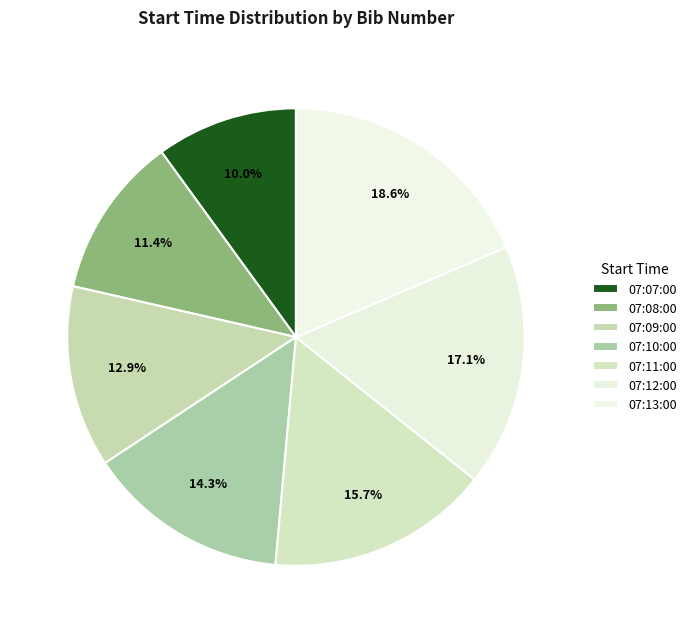

What percentage is the 07:11:00 slice, to the nearest percent?

16%